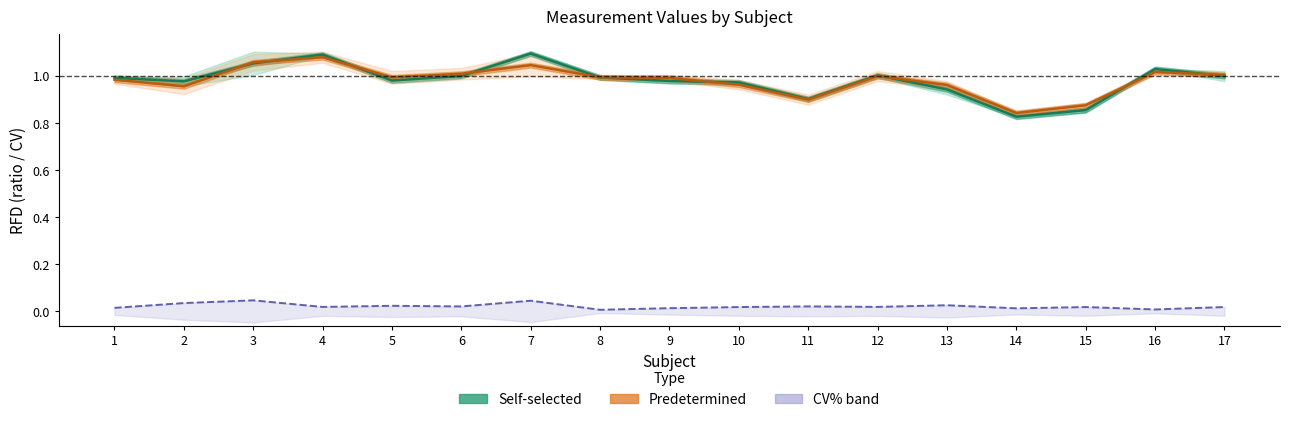

What is the approximate value of Self-selected mean at 5?

1.0